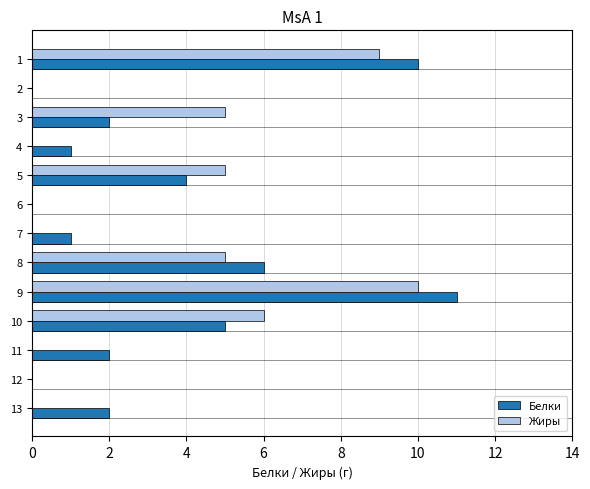

What is the sum of the Жиры values at 10 and 8?

11